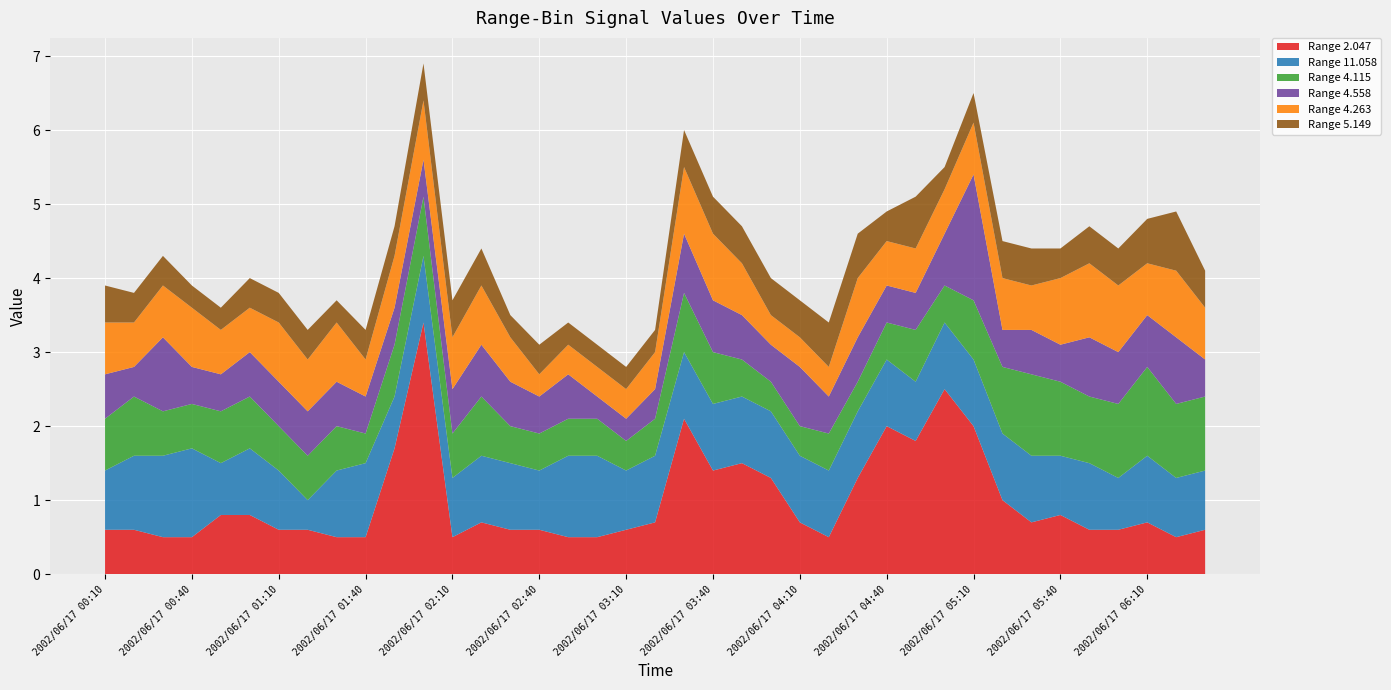

Reading left to right, extract all data points from this chart.

2.047: 2002/06/17 00:10=0.6	2002/06/17 00:20=0.6	2002/06/17 00:30=0.5	2002/06/17 00:40=0.5	2002/06/17 00:50=0.8	2002/06/17 01:00=0.8	2002/06/17 01:10=0.6	2002/06/17 01:20=0.6	2002/06/17 01:30=0.5	2002/06/17 01:40=0.5	2002/06/17 01:50=1.7	2002/06/17 02:00=3.4	2002/06/17 02:10=0.5	2002/06/17 02:20=0.7	2002/06/17 02:30=0.6	2002/06/17 02:40=0.6	2002/06/17 02:50=0.5	2002/06/17 03:00=0.5	2002/06/17 03:10=0.6	2002/06/17 03:20=0.7	2002/06/17 03:30=2.1	2002/06/17 03:40=1.4	2002/06/17 03:50=1.5	2002/06/17 04:00=1.3	2002/06/17 04:10=0.7	2002/06/17 04:20=0.5	2002/06/17 04:30=1.3	2002/06/17 04:40=2.0	2002/06/17 04:50=1.8	2002/06/17 05:00=2.5	2002/06/17 05:10=2.0	2002/06/17 05:20=1.0	2002/06/17 05:30=0.7	2002/06/17 05:40=0.8	2002/06/17 05:50=0.6	2002/06/17 06:00=0.6	2002/06/17 06:10=0.7	2002/06/17 06:20=0.5	2002/06/17 06:30=0.6
11.058: 2002/06/17 00:10=0.8	2002/06/17 00:20=1.0	2002/06/17 00:30=1.1	2002/06/17 00:40=1.2	2002/06/17 00:50=0.7	2002/06/17 01:00=0.9	2002/06/17 01:10=0.8	2002/06/17 01:20=0.4	2002/06/17 01:30=0.9	2002/06/17 01:40=1.0	2002/06/17 01:50=0.7	2002/06/17 02:00=0.9	2002/06/17 02:10=0.8	2002/06/17 02:20=0.9	2002/06/17 02:30=0.9	2002/06/17 02:40=0.8	2002/06/17 02:50=1.1	2002/06/17 03:00=1.1	2002/06/17 03:10=0.8	2002/06/17 03:20=0.9	2002/06/17 03:30=0.9	2002/06/17 03:40=0.9	2002/06/17 03:50=0.9	2002/06/17 04:00=0.9	2002/06/17 04:10=0.9	2002/06/17 04:20=0.9	2002/06/17 04:30=0.9	2002/06/17 04:40=0.9	2002/06/17 04:50=0.8	2002/06/17 05:00=0.9	2002/06/17 05:10=0.9	2002/06/17 05:20=0.9	2002/06/17 05:30=0.9	2002/06/17 05:40=0.8	2002/06/17 05:50=0.9	2002/06/17 06:00=0.7	2002/06/17 06:10=0.9	2002/06/17 06:20=0.8	2002/06/17 06:30=0.8
4.115: 2002/06/17 00:10=0.7	2002/06/17 00:20=0.8	2002/06/17 00:30=0.6	2002/06/17 00:40=0.6	2002/06/17 00:50=0.7	2002/06/17 01:00=0.7	2002/06/17 01:10=0.6	2002/06/17 01:20=0.6	2002/06/17 01:30=0.6	2002/06/17 01:40=0.4	2002/06/17 01:50=0.7	2002/06/17 02:00=0.8	2002/06/17 02:10=0.6	2002/06/17 02:20=0.8	2002/06/17 02:30=0.5	2002/06/17 02:40=0.5	2002/06/17 02:50=0.5	2002/06/17 03:00=0.5	2002/06/17 03:10=0.4	2002/06/17 03:20=0.5	2002/06/17 03:30=0.8	2002/06/17 03:40=0.7	2002/06/17 03:50=0.5	2002/06/17 04:00=0.4	2002/06/17 04:10=0.4	2002/06/17 04:20=0.5	2002/06/17 04:30=0.4	2002/06/17 04:40=0.5	2002/06/17 04:50=0.7	2002/06/17 05:00=0.5	2002/06/17 05:10=0.8	2002/06/17 05:20=0.9	2002/06/17 05:30=1.1	2002/06/17 05:40=1.0	2002/06/17 05:50=0.9	2002/06/17 06:00=1.0	2002/06/17 06:10=1.2	2002/06/17 06:20=1.0	2002/06/17 06:30=1.0
4.558: 2002/06/17 00:10=0.6	2002/06/17 00:20=0.4	2002/06/17 00:30=1.0	2002/06/17 00:40=0.5	2002/06/17 00:50=0.5	2002/06/17 01:00=0.6	2002/06/17 01:10=0.6	2002/06/17 01:20=0.6	2002/06/17 01:30=0.6	2002/06/17 01:40=0.5	2002/06/17 01:50=0.5	2002/06/17 02:00=0.5	2002/06/17 02:10=0.6	2002/06/17 02:20=0.7	2002/06/17 02:30=0.6	2002/06/17 02:40=0.5	2002/06/17 02:50=0.6	2002/06/17 03:00=0.3	2002/06/17 03:10=0.3	2002/06/17 03:20=0.4	2002/06/17 03:30=0.8	2002/06/17 03:40=0.7	2002/06/17 03:50=0.6	2002/06/17 04:00=0.5	2002/06/17 04:10=0.8	2002/06/17 04:20=0.5	2002/06/17 04:30=0.6	2002/06/17 04:40=0.5	2002/06/17 04:50=0.5	2002/06/17 05:00=0.7	2002/06/17 05:10=1.7	2002/06/17 05:20=0.5	2002/06/17 05:30=0.6	2002/06/17 05:40=0.5	2002/06/17 05:50=0.8	2002/06/17 06:00=0.7	2002/06/17 06:10=0.7	2002/06/17 06:20=0.9	2002/06/17 06:30=0.5
4.263: 2002/06/17 00:10=0.7	2002/06/17 00:20=0.6	2002/06/17 00:30=0.7	2002/06/17 00:40=0.8	2002/06/17 00:50=0.6	2002/06/17 01:00=0.6	2002/06/17 01:10=0.8	2002/06/17 01:20=0.7	2002/06/17 01:30=0.8	2002/06/17 01:40=0.5	2002/06/17 01:50=0.7	2002/06/17 02:00=0.8	2002/06/17 02:10=0.7	2002/06/17 02:20=0.8	2002/06/17 02:30=0.6	2002/06/17 02:40=0.3	2002/06/17 02:50=0.4	2002/06/17 03:00=0.4	2002/06/17 03:10=0.4	2002/06/17 03:20=0.5	2002/06/17 03:30=0.9	2002/06/17 03:40=0.9	2002/06/17 03:50=0.7	2002/06/17 04:00=0.4	2002/06/17 04:10=0.4	2002/06/17 04:20=0.4	2002/06/17 04:30=0.8	2002/06/17 04:40=0.6	2002/06/17 04:50=0.6	2002/06/17 05:00=0.6	2002/06/17 05:10=0.7	2002/06/17 05:20=0.7	2002/06/17 05:30=0.6	2002/06/17 05:40=0.9	2002/06/17 05:50=1.0	2002/06/17 06:00=0.9	2002/06/17 06:10=0.7	2002/06/17 06:20=0.9	2002/06/17 06:30=0.7
5.149: 2002/06/17 00:10=0.5	2002/06/17 00:20=0.4	2002/06/17 00:30=0.4	2002/06/17 00:40=0.3	2002/06/17 00:50=0.3	2002/06/17 01:00=0.4	2002/06/17 01:10=0.4	2002/06/17 01:20=0.4	2002/06/17 01:30=0.3	2002/06/17 01:40=0.4	2002/06/17 01:50=0.4	2002/06/17 02:00=0.5	2002/06/17 02:10=0.5	2002/06/17 02:20=0.5	2002/06/17 02:30=0.3	2002/06/17 02:40=0.4	2002/06/17 02:50=0.3	2002/06/17 03:00=0.3	2002/06/17 03:10=0.3	2002/06/17 03:20=0.3	2002/06/17 03:30=0.5	2002/06/17 03:40=0.5	2002/06/17 03:50=0.5	2002/06/17 04:00=0.5	2002/06/17 04:10=0.5	2002/06/17 04:20=0.6	2002/06/17 04:30=0.6	2002/06/17 04:40=0.4	2002/06/17 04:50=0.7	2002/06/17 05:00=0.3	2002/06/17 05:10=0.4	2002/06/17 05:20=0.5	2002/06/17 05:30=0.5	2002/06/17 05:40=0.4	2002/06/17 05:50=0.5	2002/06/17 06:00=0.5	2002/06/17 06:10=0.6	2002/06/17 06:20=0.8	2002/06/17 06:30=0.5